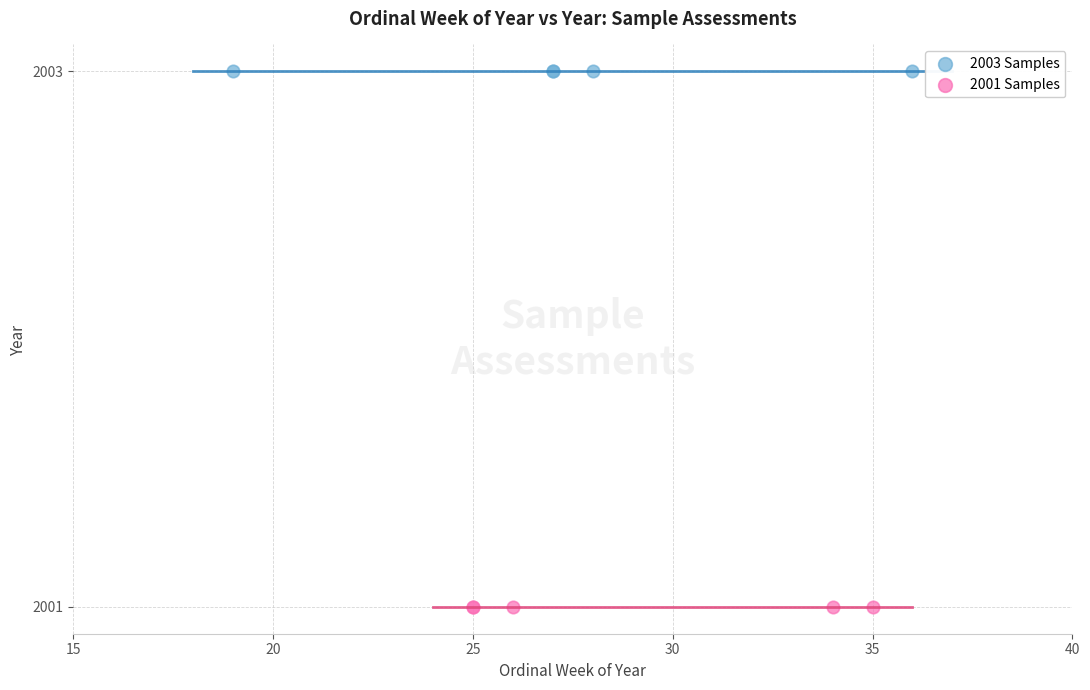

Which series contains the highest Y value?

2003 Samples